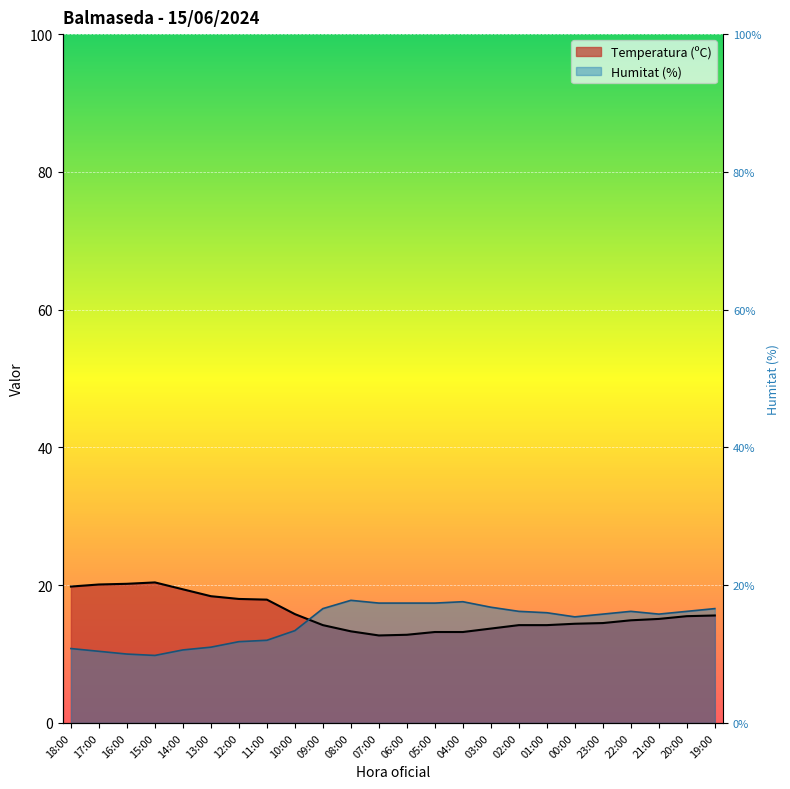

What is the highest value of the Humitat (%) series?

17.8